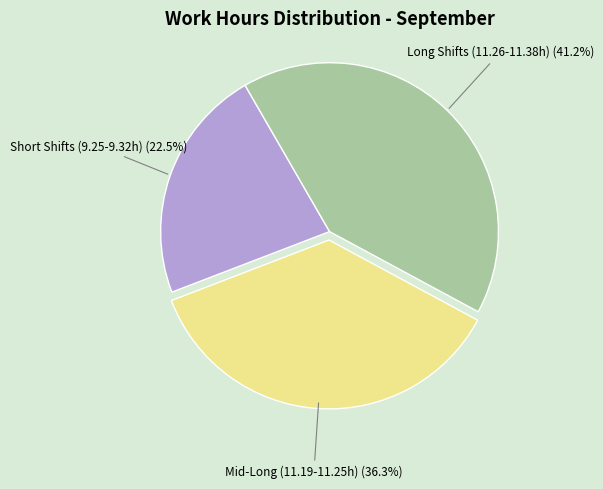

Is there any slice that represents more than half of the pie?

No